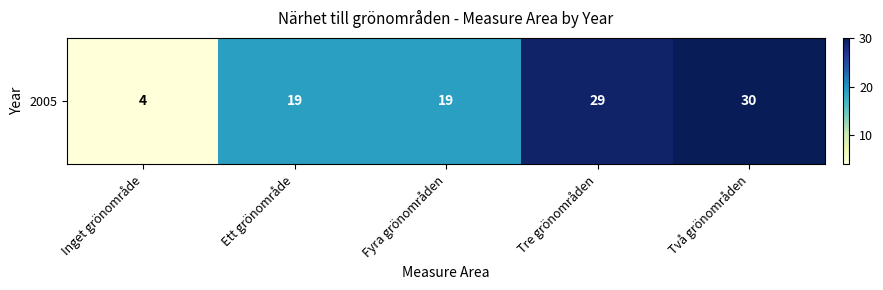

Approximately how many times larger is the value at Två grönområden compared to Ett grönområde?

1.6